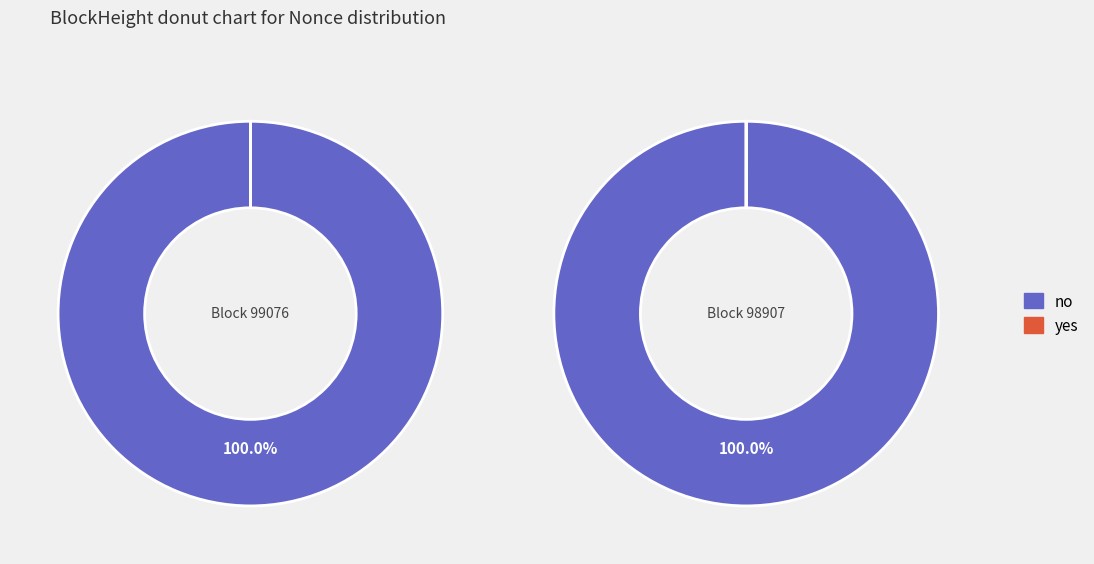

Count the number of slices in the pie.

2